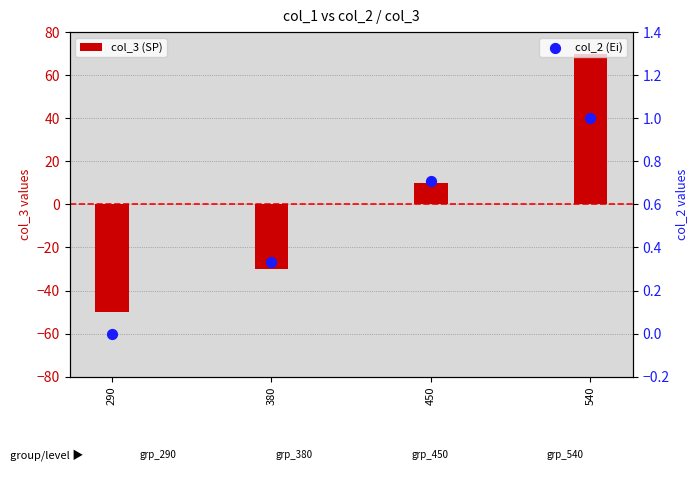

Which series contains the lowest Y value?

col_3 (SP)